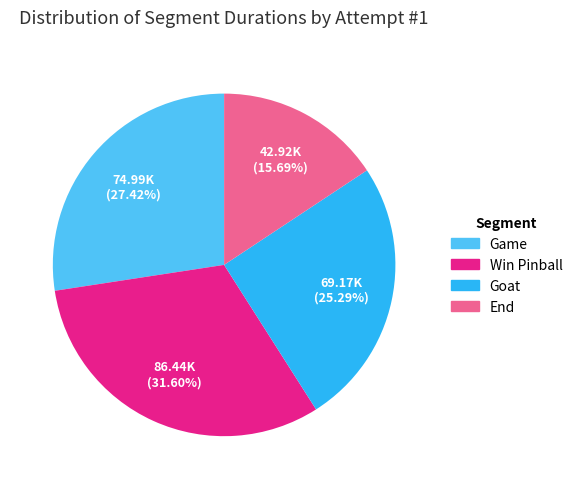

Is it true that End is 10% of the pie?

False